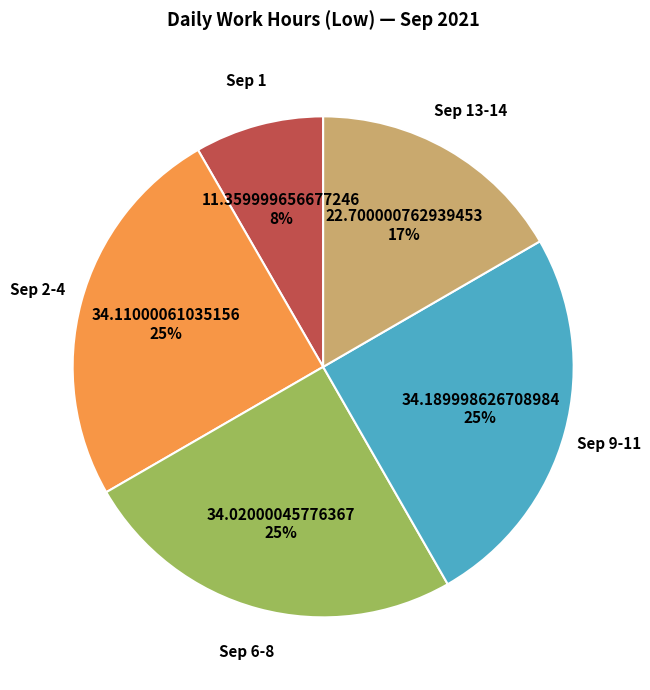

Count the number of slices in the pie.

5